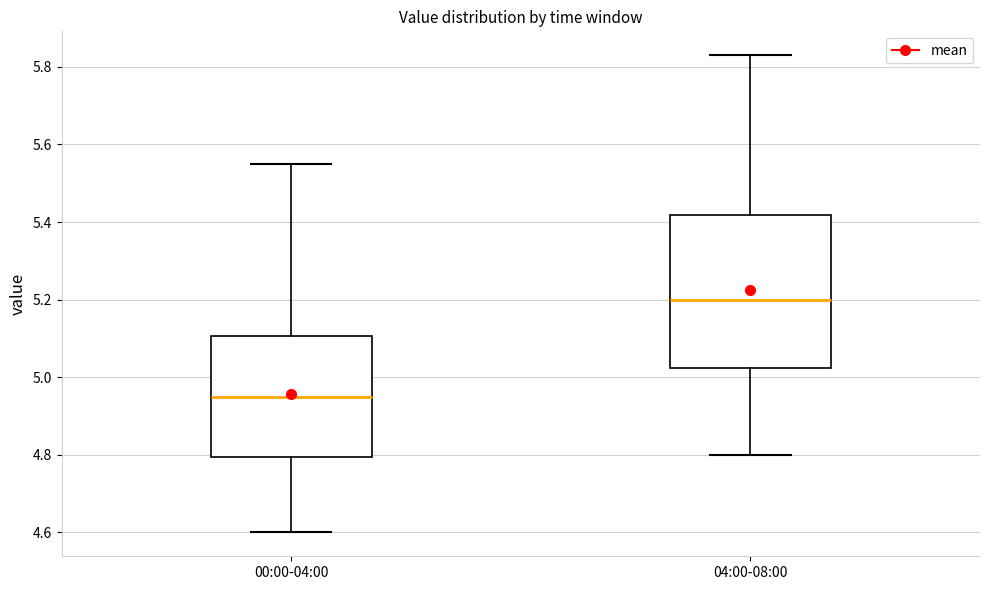

Where is the lower edge of the box for 00:00-04:00 on the y-axis? The values are not printed on the chart, so give them approximately, as read against the axis.

4.80